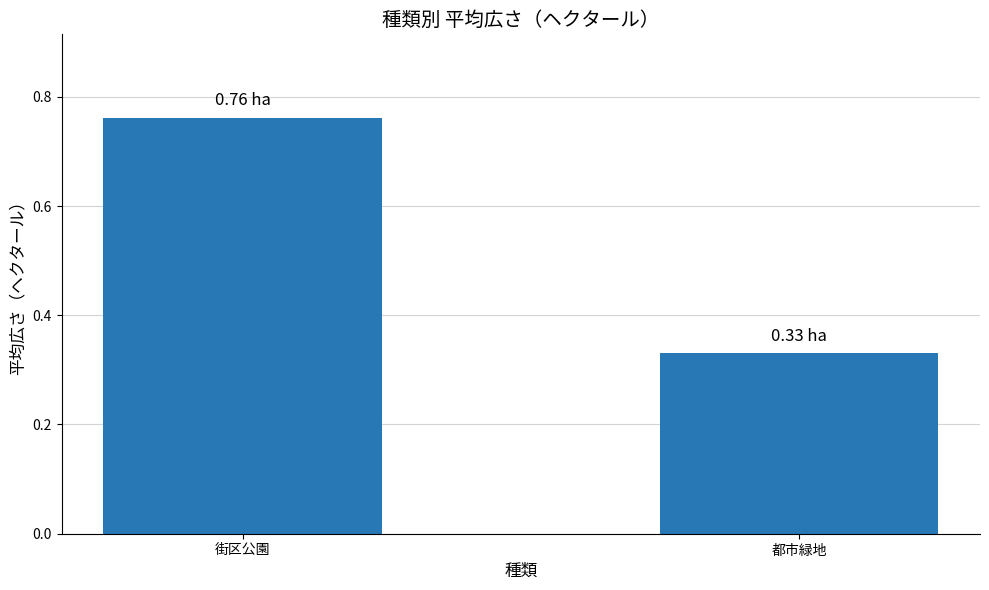

Which category has the lowest value across all series?

都市緑地